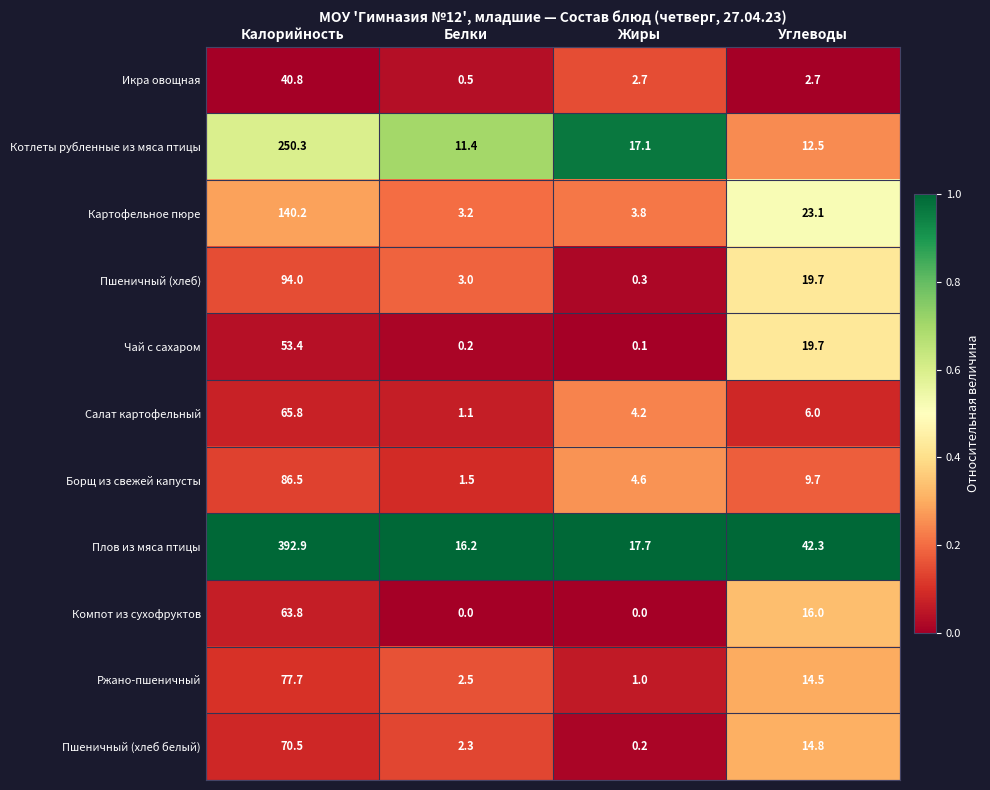

Is it true that Компот из сухофруктов equals 63.8 at Калорийность?

True